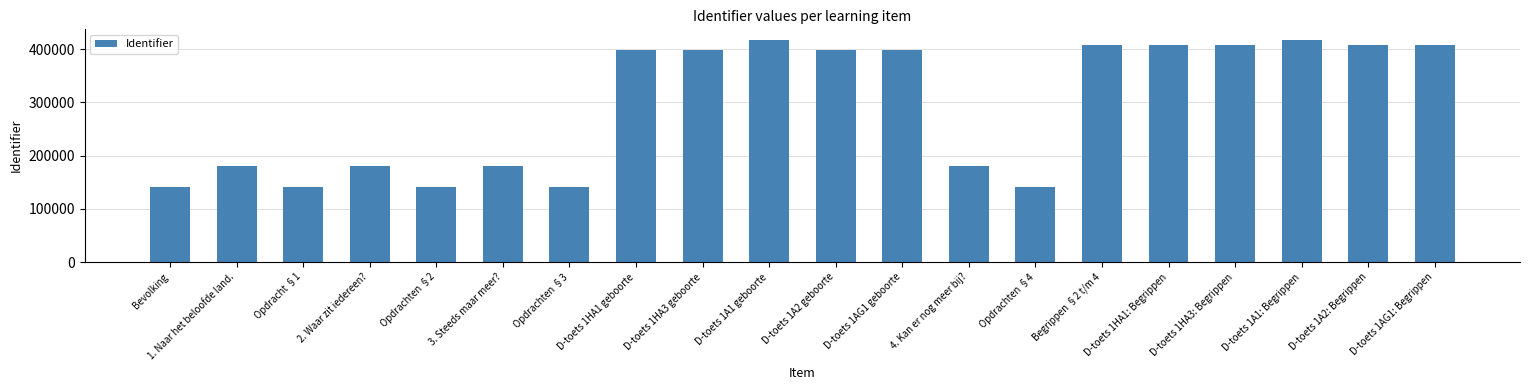

How many series are shown in this chart?

1